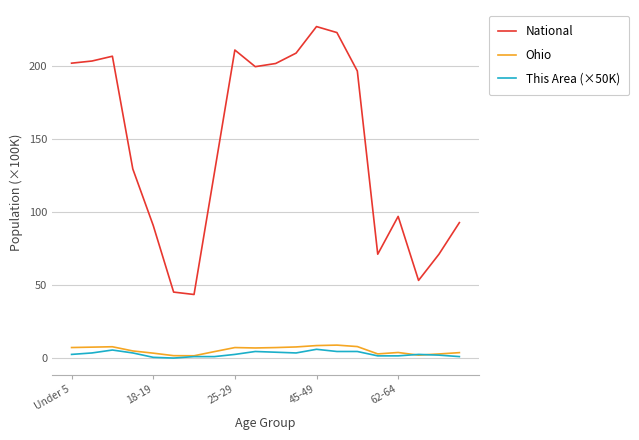

What is the greatest value displayed?

227.1